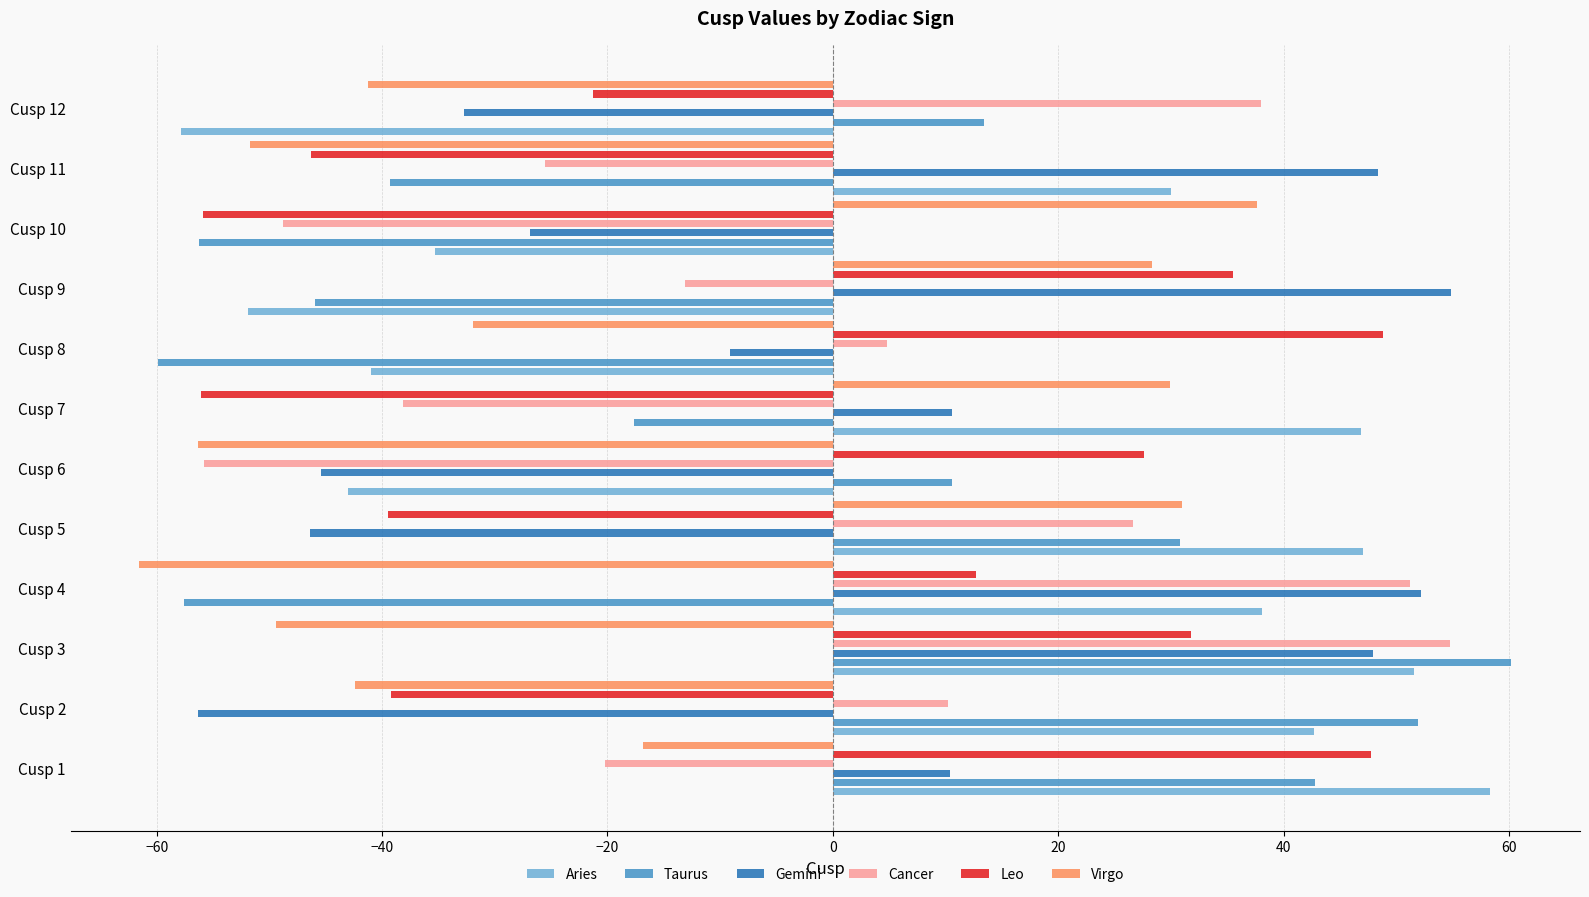

Which series has the widest spread of values?

Taurus